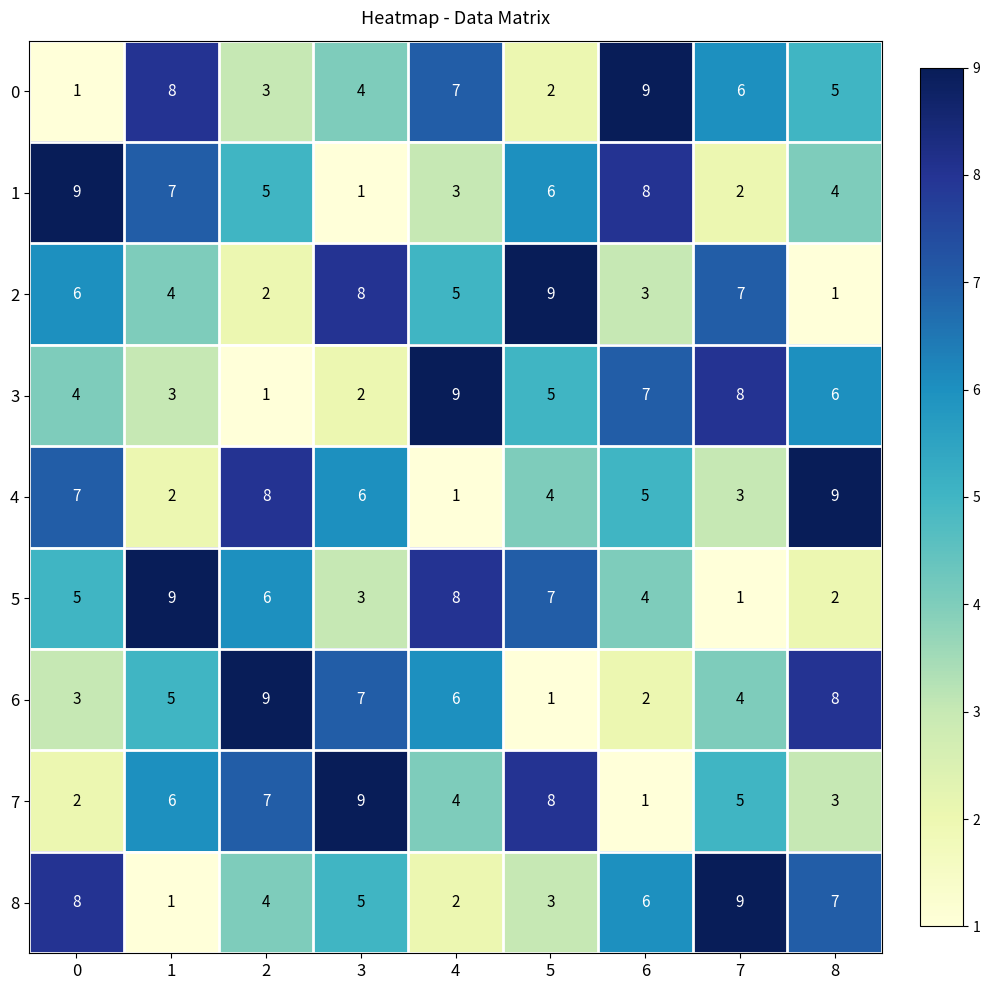

Is it true that 5 equals 2 at 8?

True